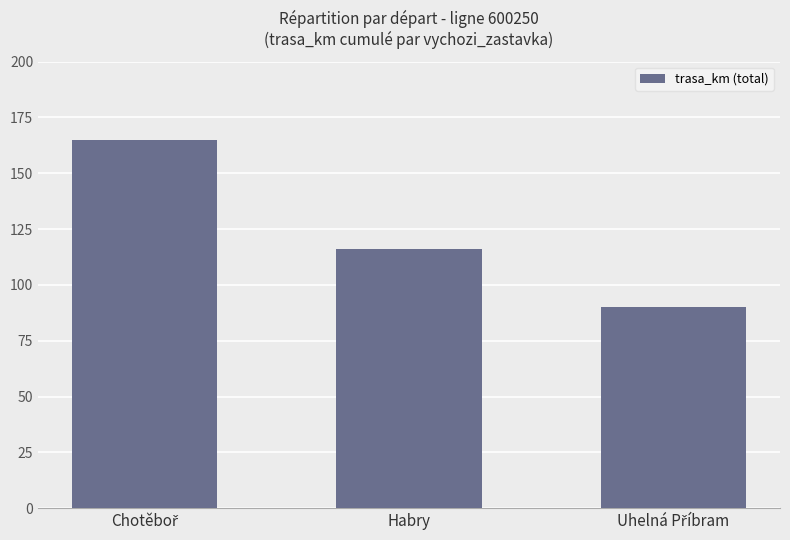

What is the label of the 2nd bar from the right?

Habry